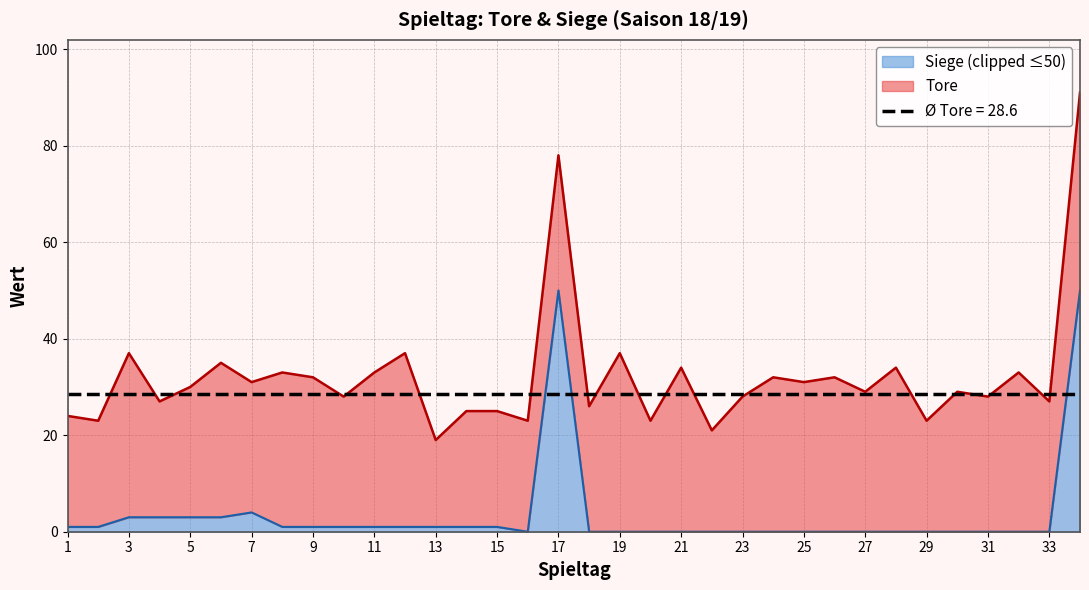

Which has a higher value, 28 or 9?

9